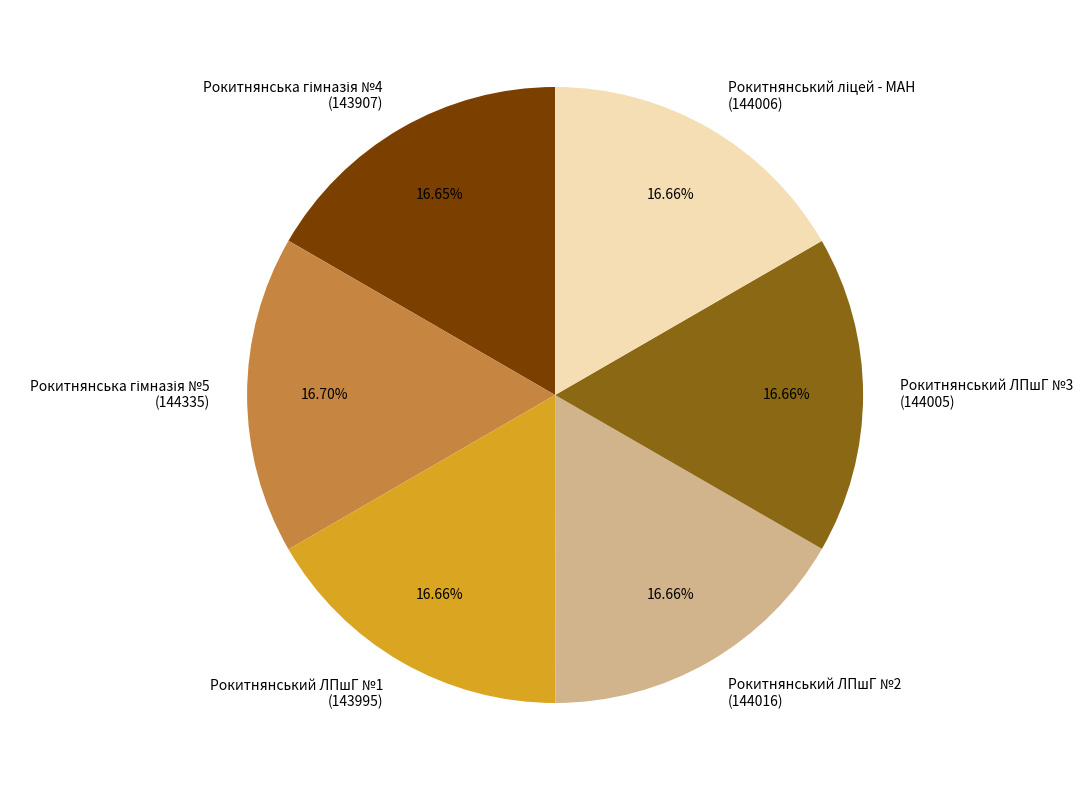

Is there any slice that represents more than half of the pie?

No